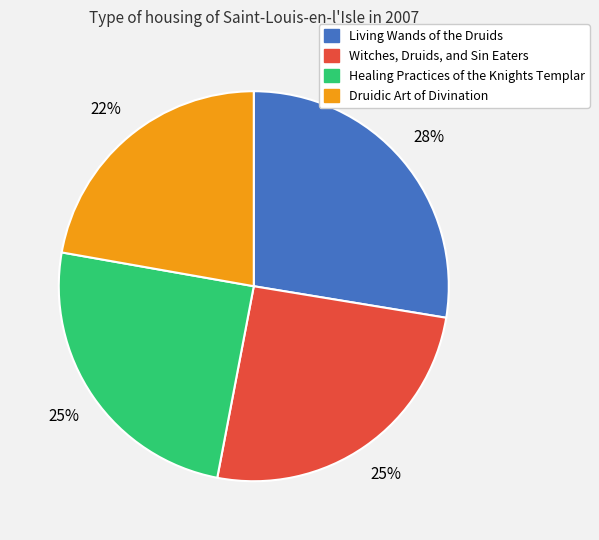

Which slice is the largest?

Living Wands of the Druids